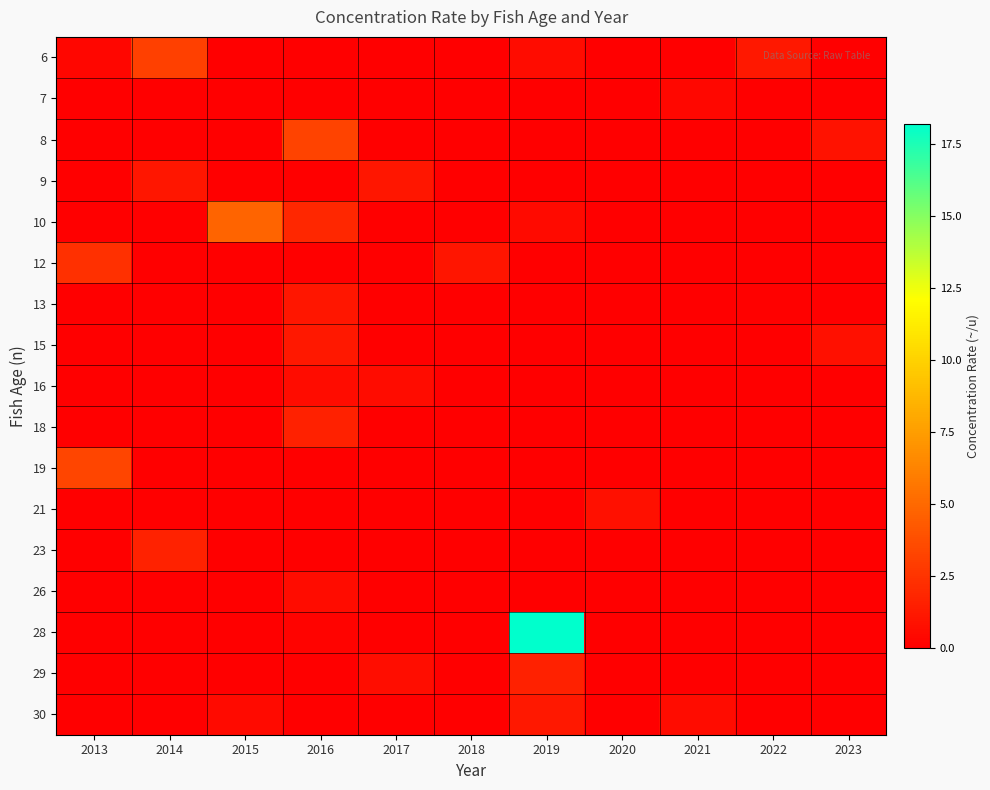

What is the difference between the highest and lowest values at 2023?

0.9